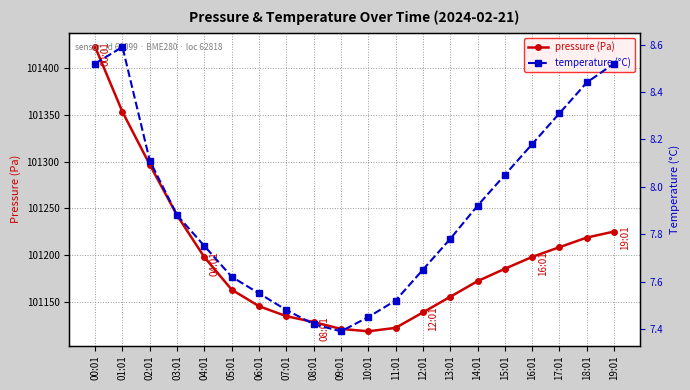

Is this an area chart (filled region under the line)?

No